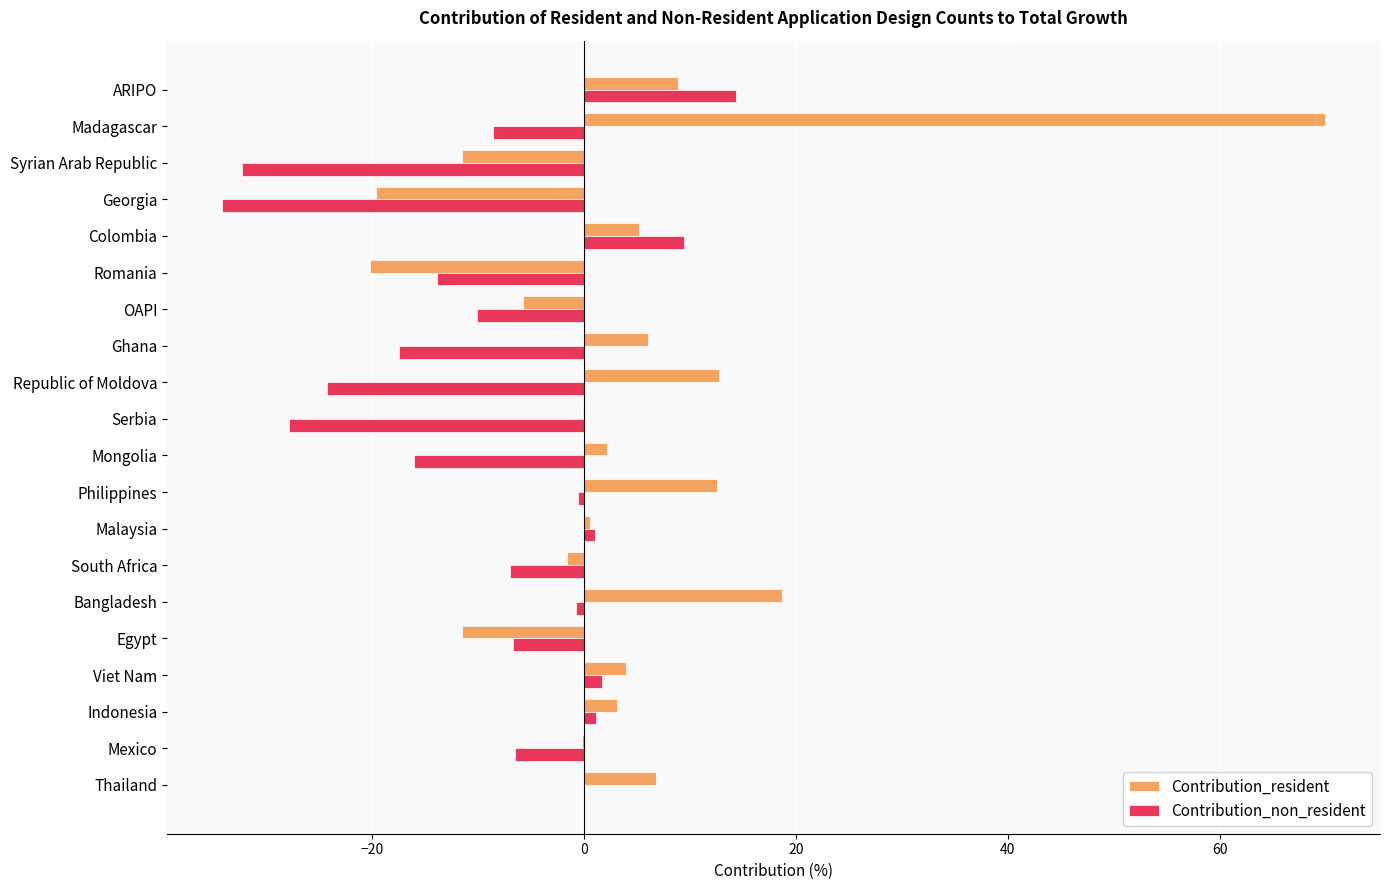

The Contribution_non_resident series shows -9.7 at Syrian Arab Republic. True or false?

False